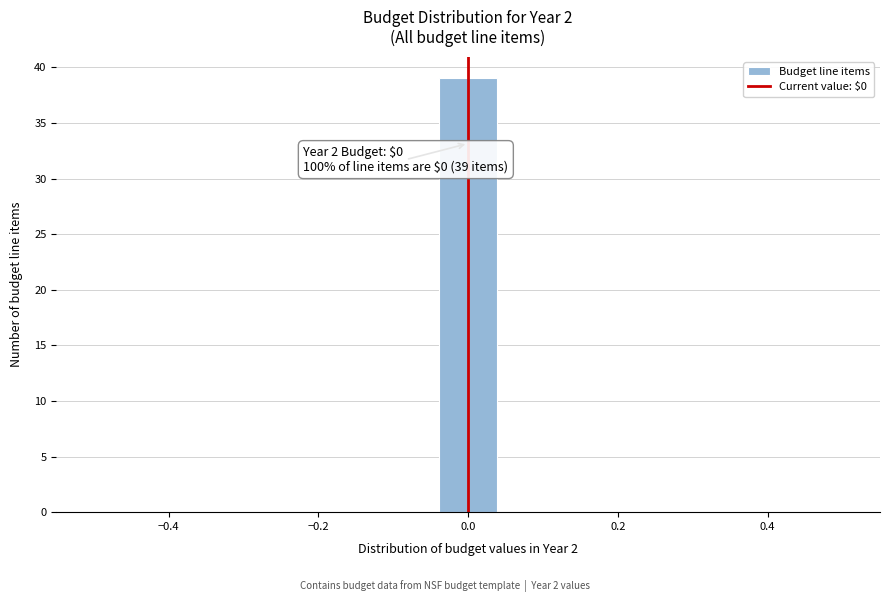

Read against the x-axis, roughly where is the centre of the tallest bar?

0.00